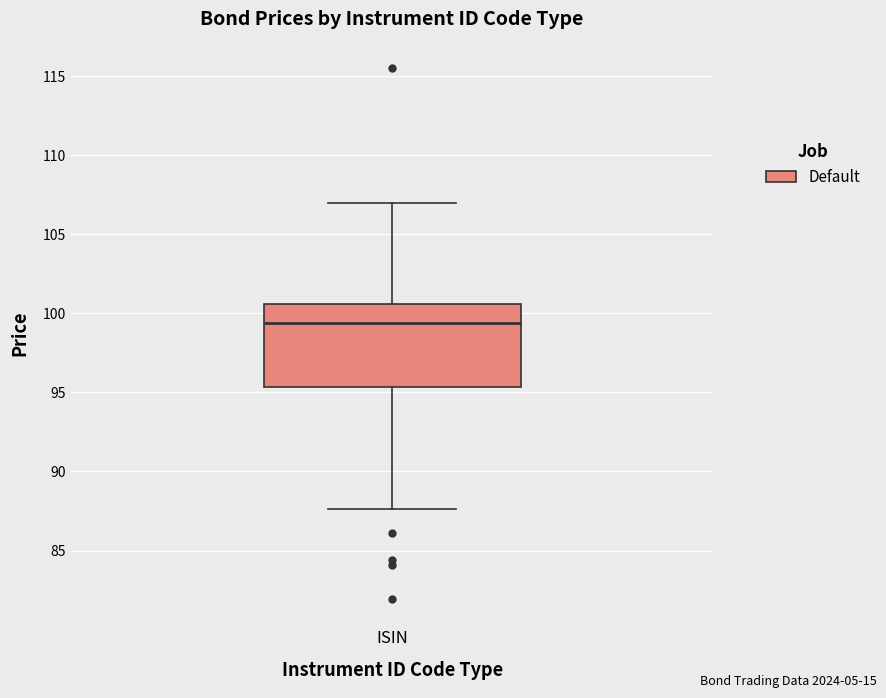

Transcribe this box plot: give where the median line is, the range the box spans, and where the two whiskers end, as read against the y-axis. The values are not printed on the chart, so give them approximately, as read against the axis.

median 99.5, box 95.5 to 100.5, whiskers 87.5 to 107.0